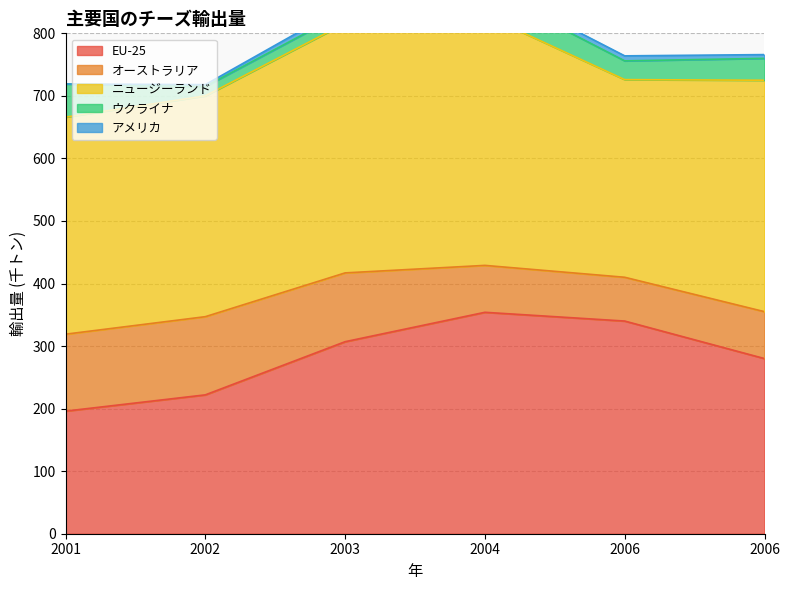

Read the ニュージーランド value at 2004.

400